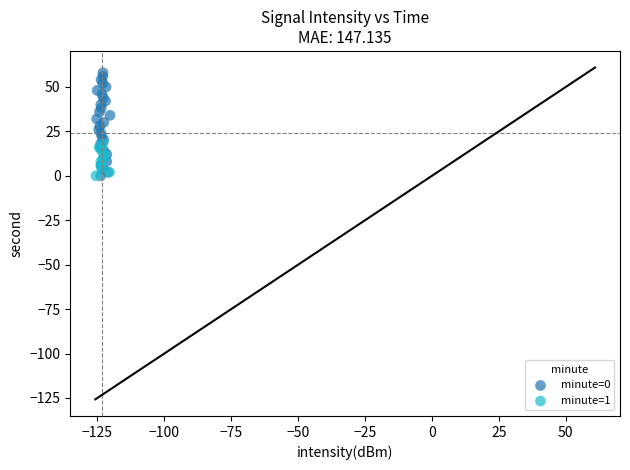

Which series has the largest Y range (max minus min)?

minute=0